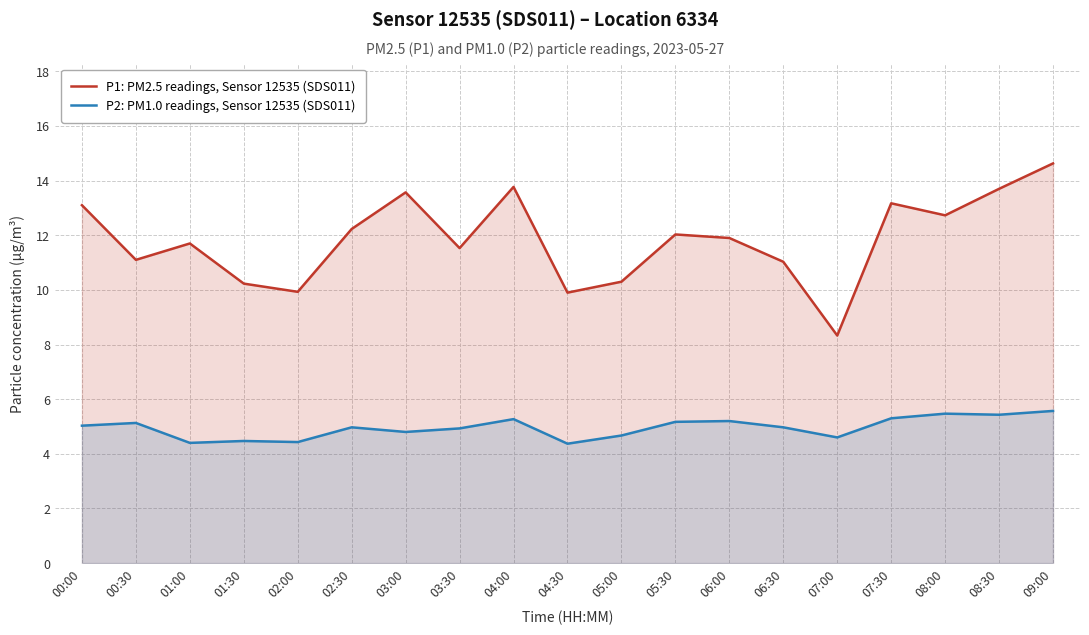

How many lines are shown in the chart?

2